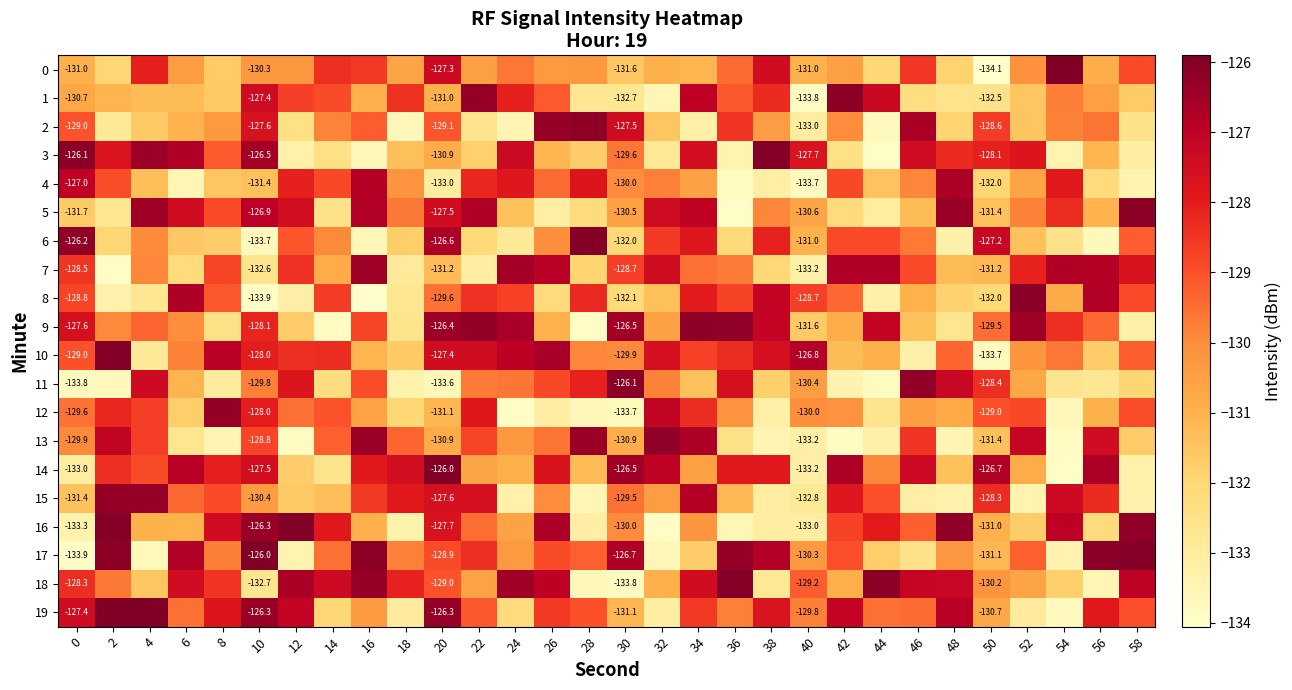

Is the value of 7 at 14 greater than the value of 5 at 8?

No